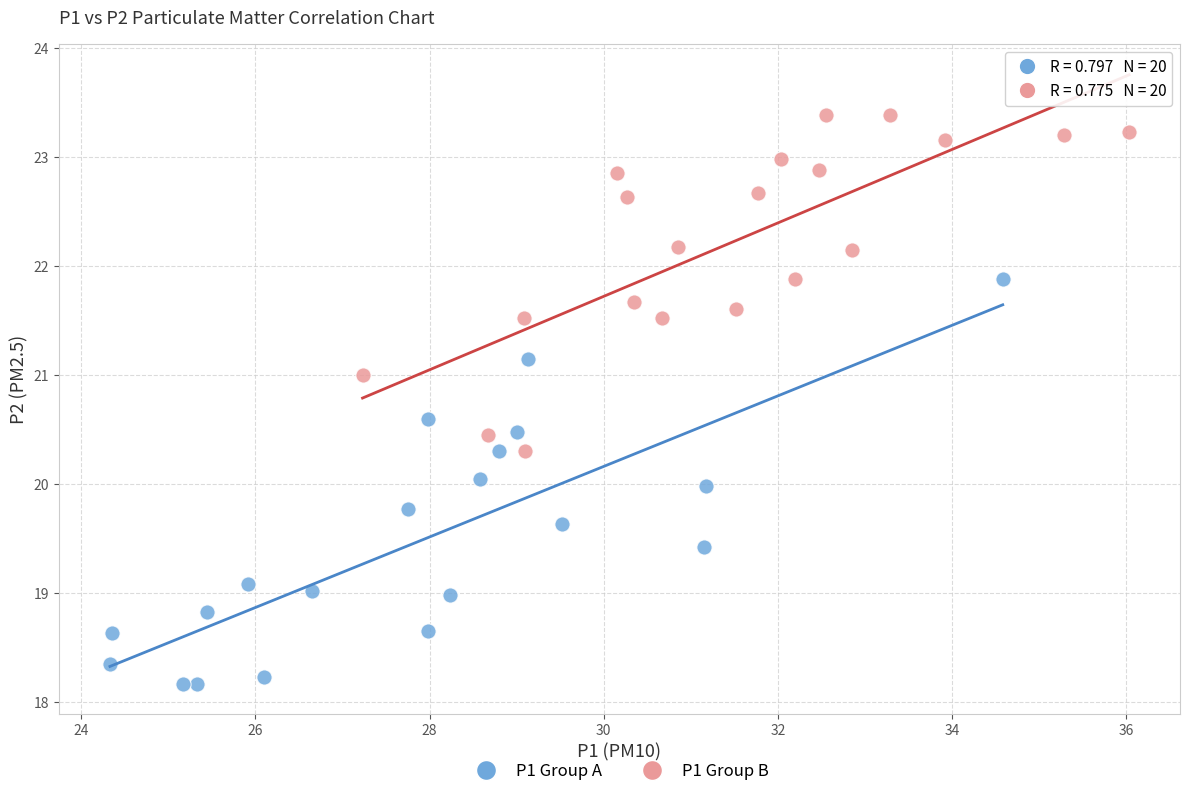

Which series reaches the maximum Y coordinate?

P1 Group B